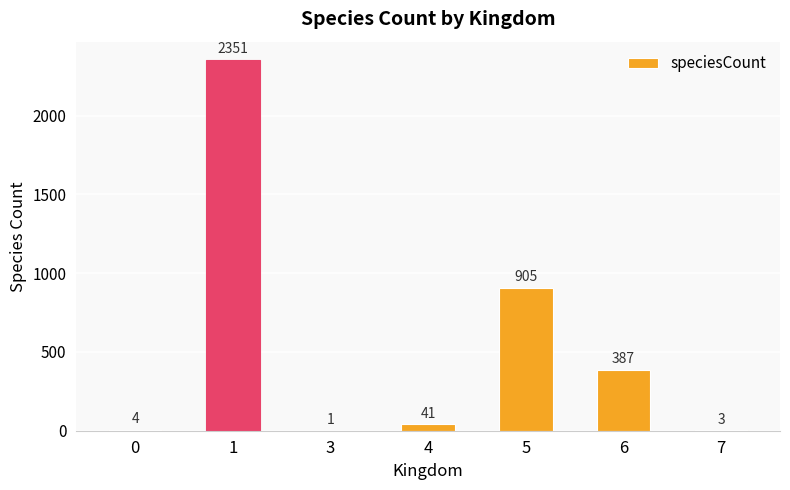

Is it true that the value at 6 is 592?

False